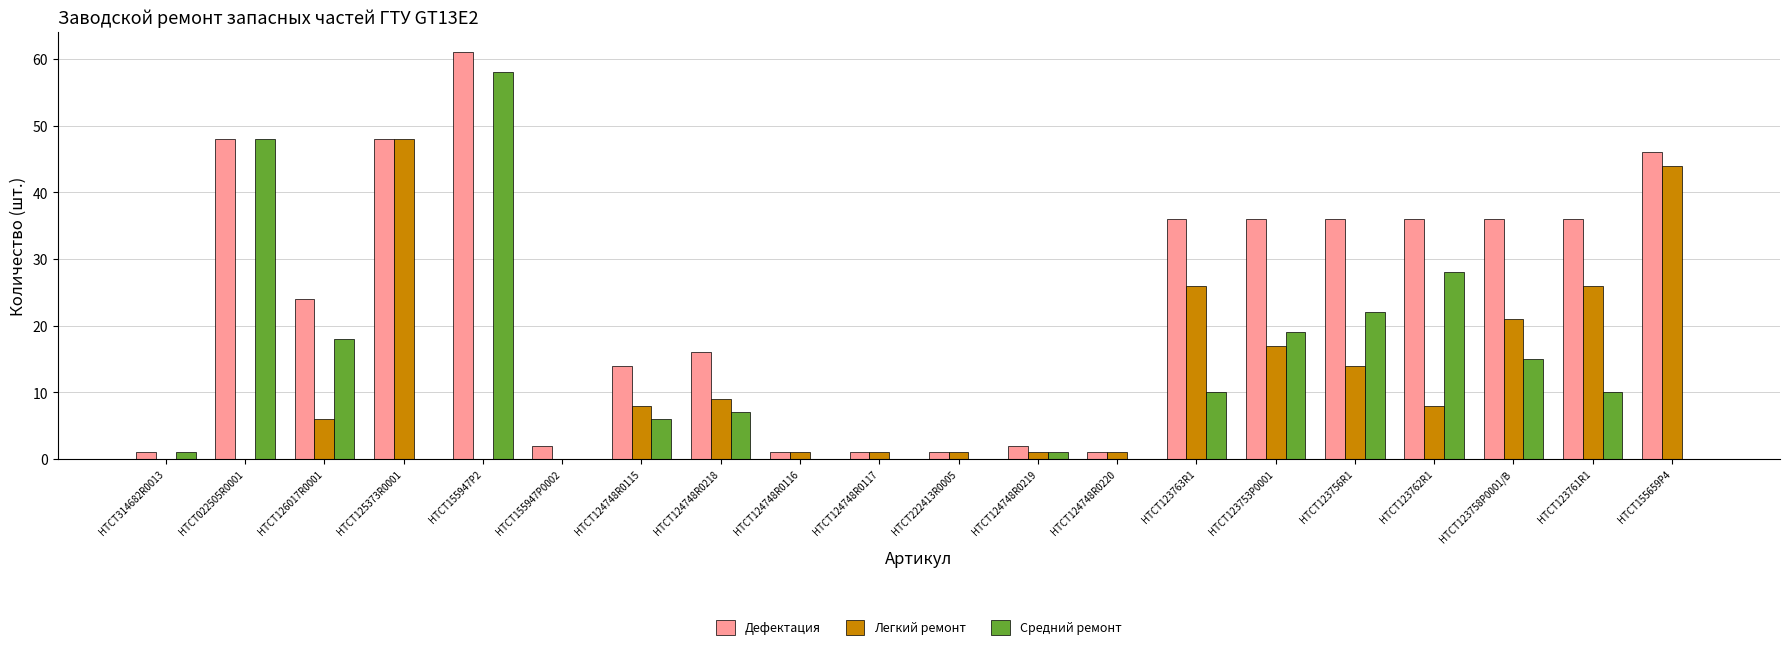

Does the chart contain stacked bars?

No